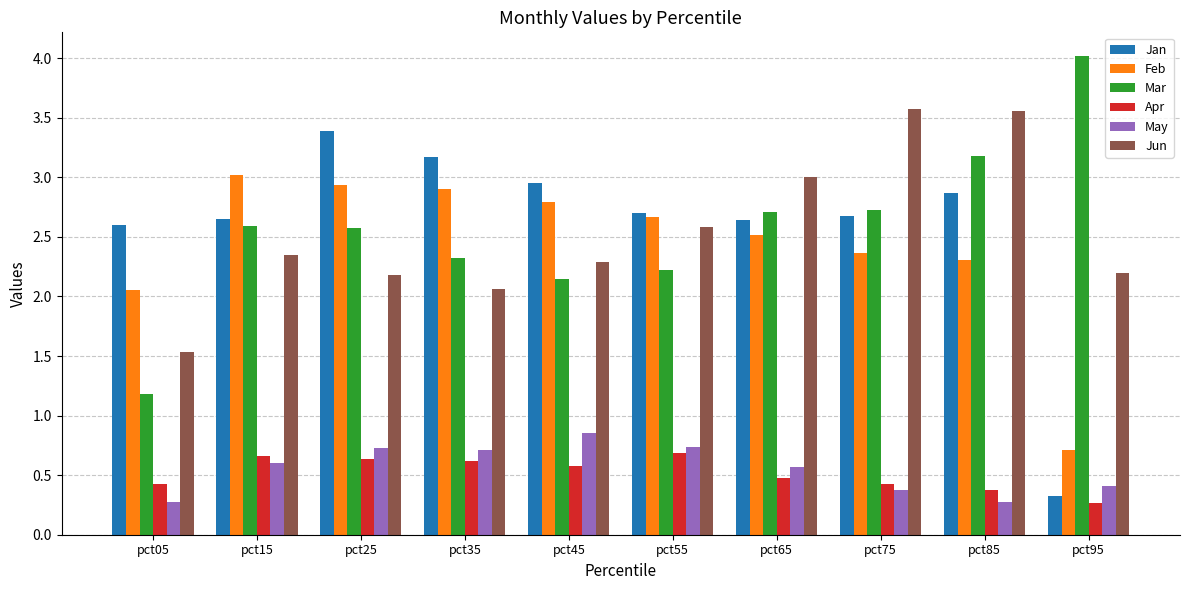

Rank the series at pct85 from lowest to highest value.

May, Apr, Feb, Jan, Mar, Jun